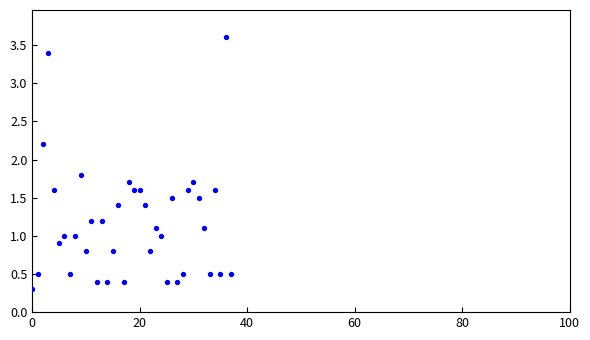

What is the range of Y values (max minus min)?

3.3